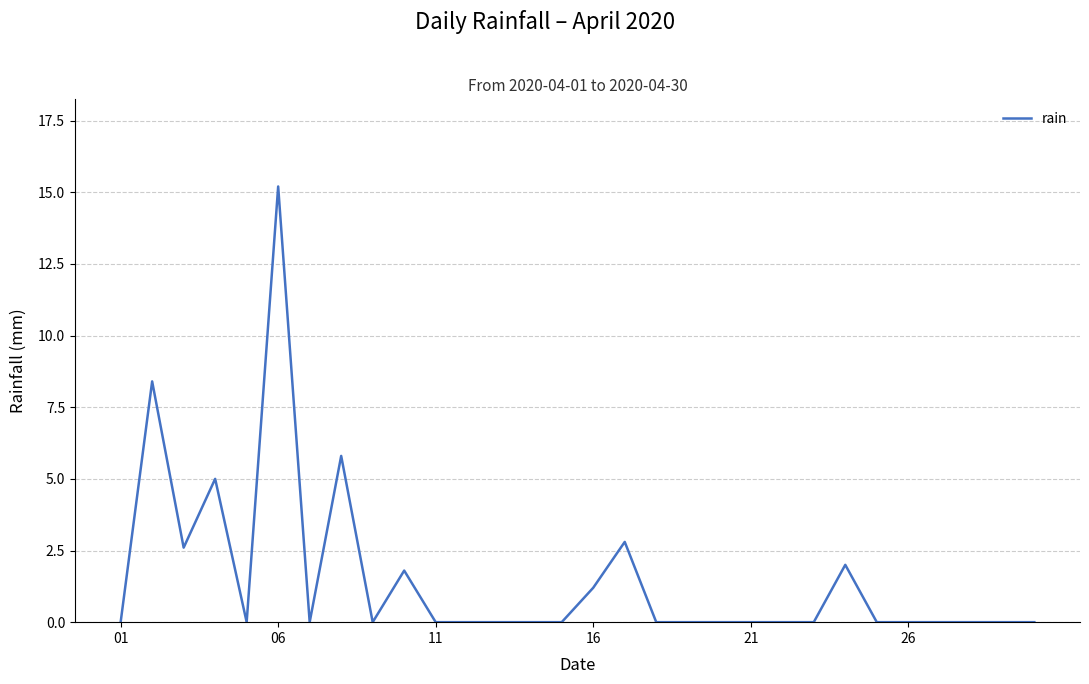

Does the chart have visible grid lines?

Yes